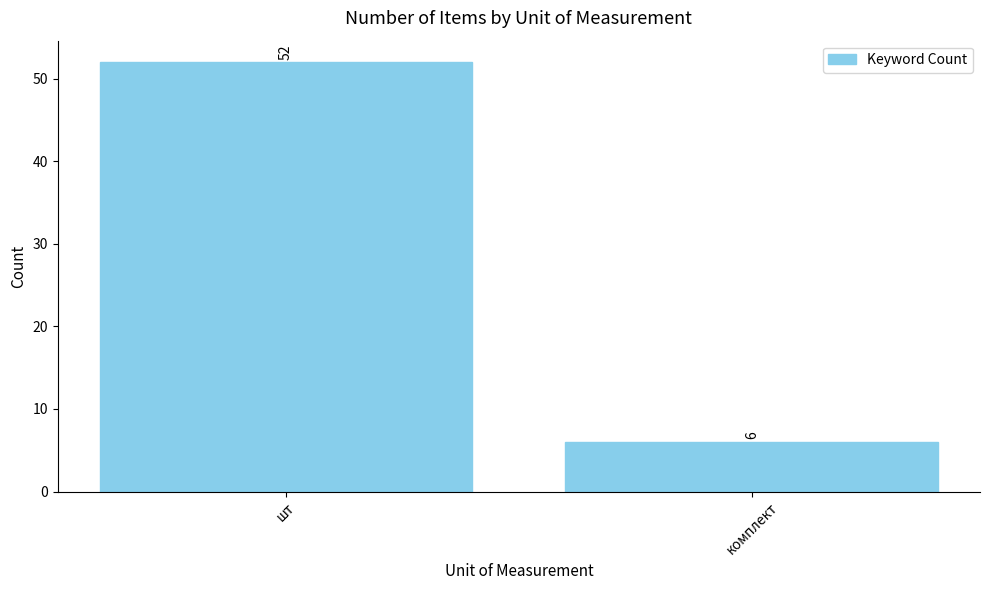

How many bars are there in total?

2